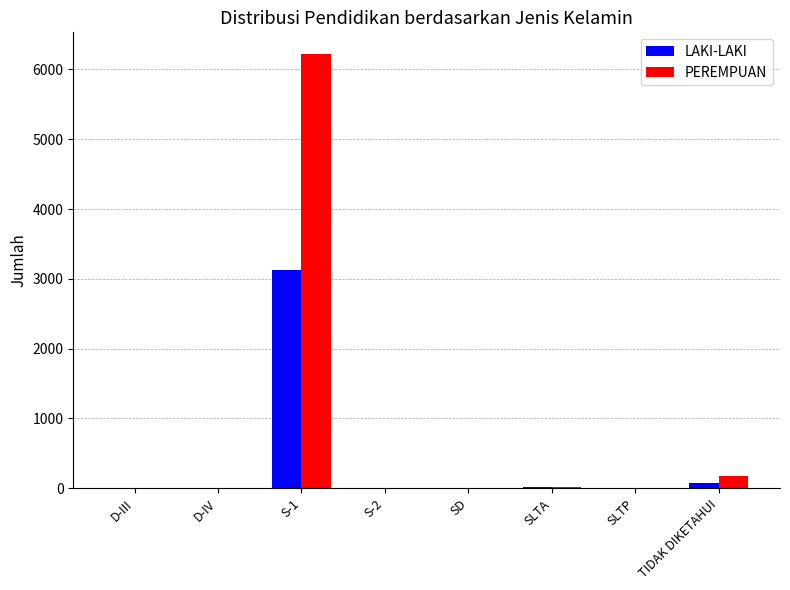

How many groups of bars are there?

8